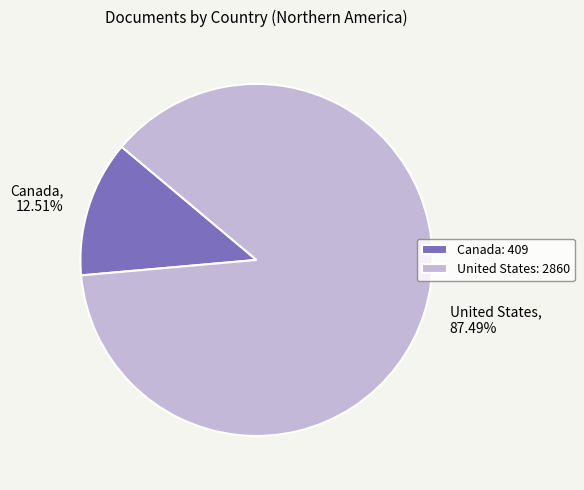

Which slice is the largest?

United States